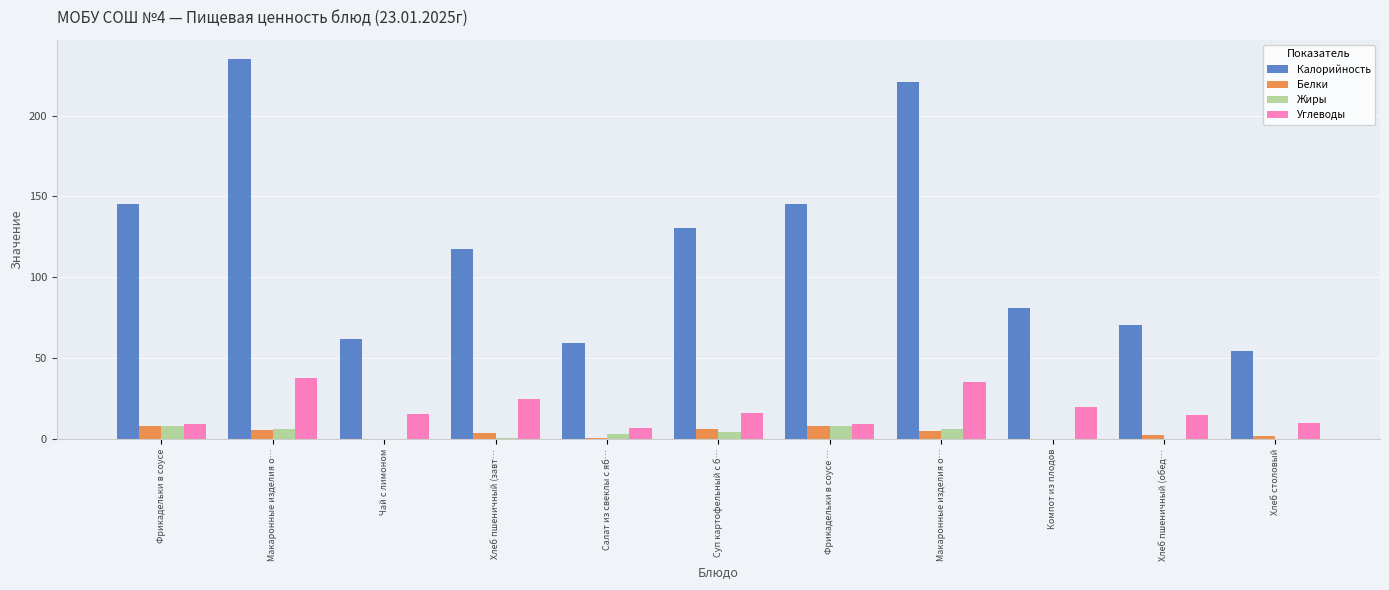

List the series in order of their peak value, lowest first.

Белки, Жиры, Углеводы, Калорийность